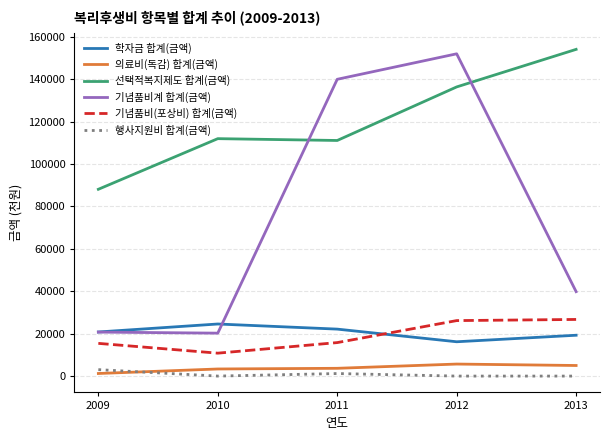

True or false: 기념품비계 합계(금액) has more than 0 interior local peaks.

True